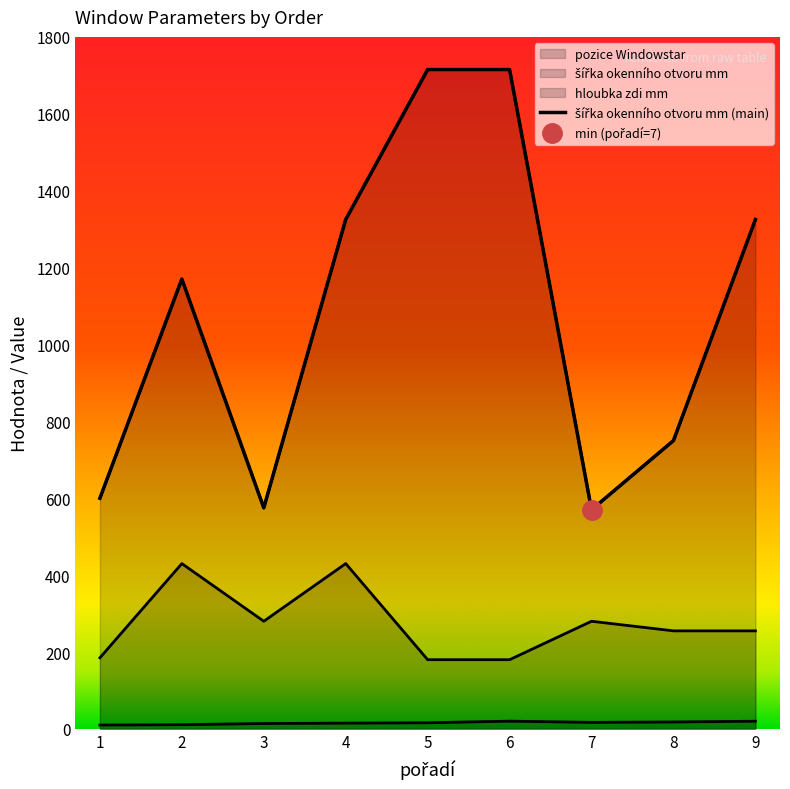

Reading left to right, list all the values displayed in this chart.

1=600	2=1170	3=575	4=1325	5=1715	6=1715	7=570	8=750	9=1325